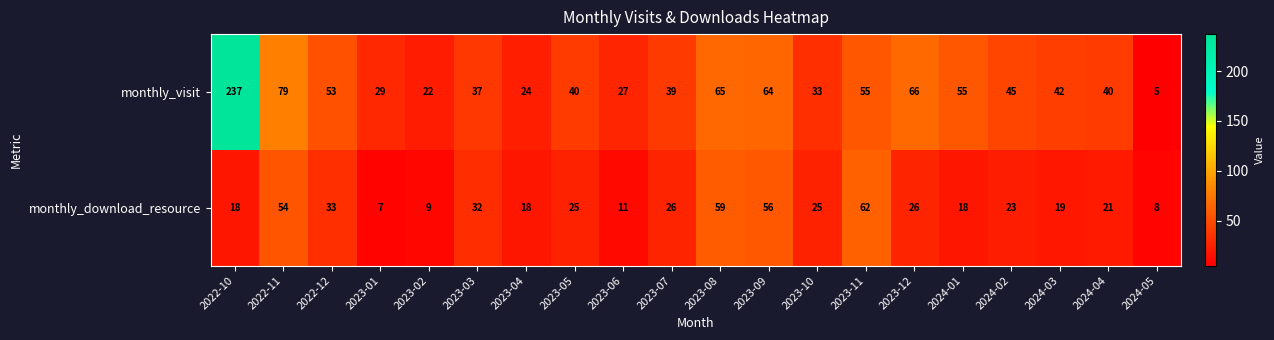

Which series changed the most between 2022-12 and 2023-09?

monthly_download_resource